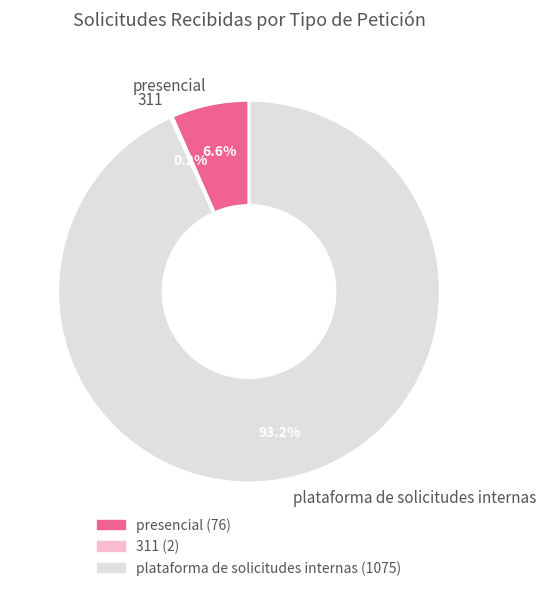

What portion of the pie excludes presencial?

93.4%